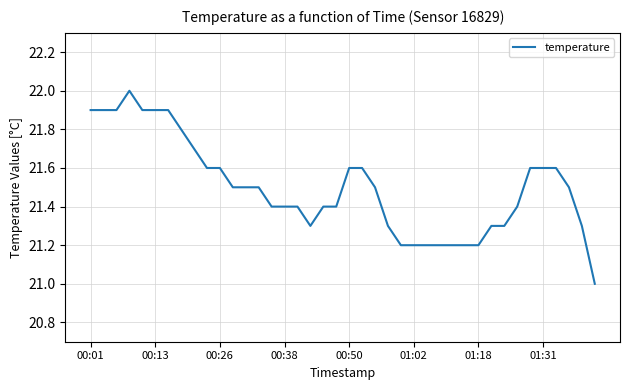

What is the difference between the maximum and minimum values?

1.0